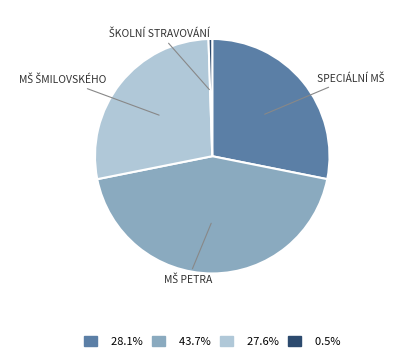

Is there any slice that represents more than half of the pie?

No